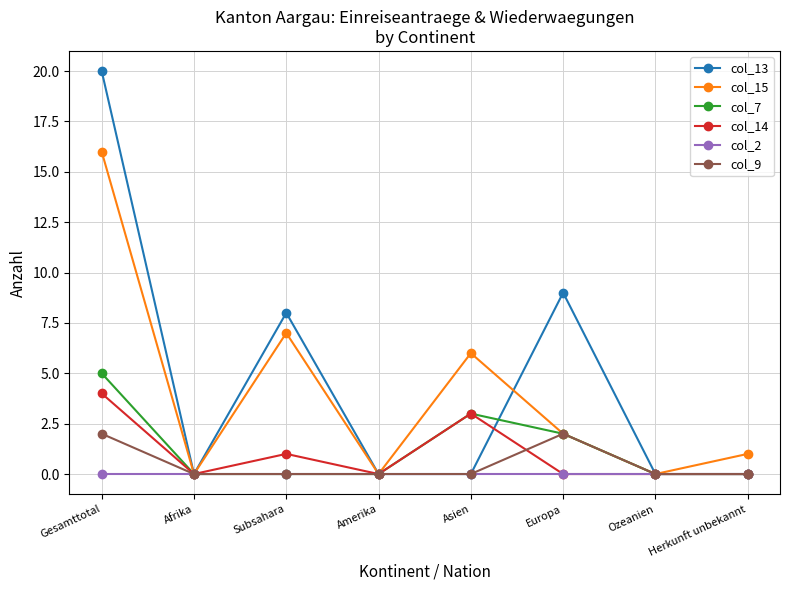

What is the sum of the col_7 values at Herkunft unbekannt and Gesamttotal?

5